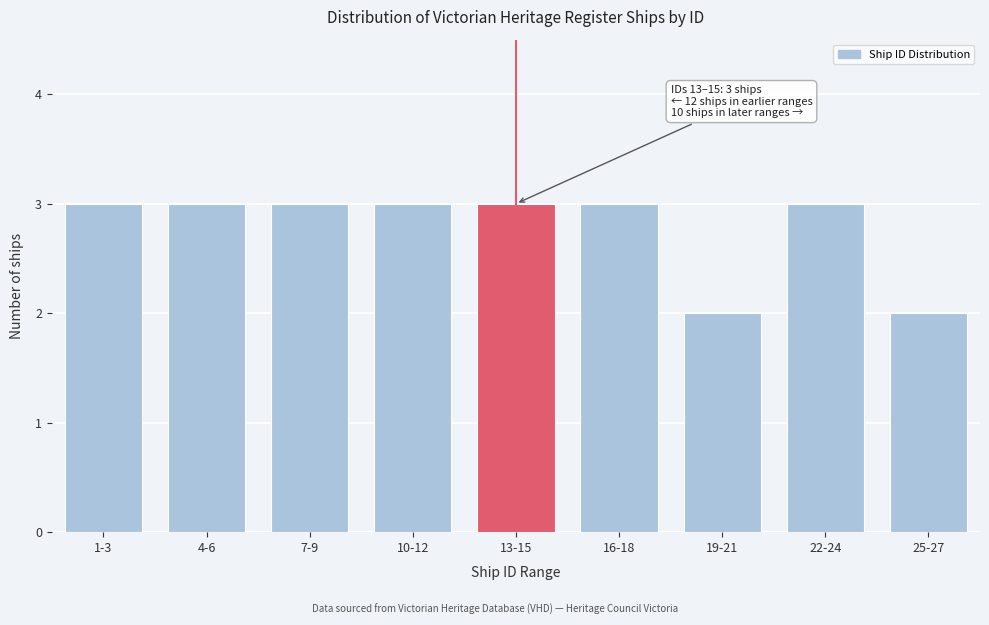

Reading left to right, transcribe all the data shown in this chart.

3	3	3	3	3	3	2	3	2